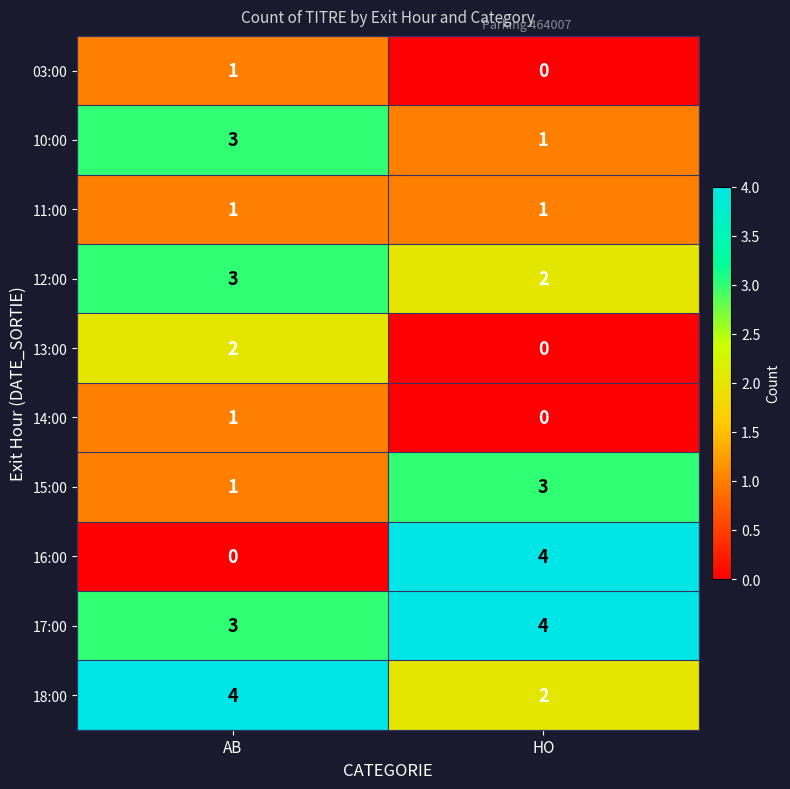

Is it true that 11:00 equals 2 at AB?

False